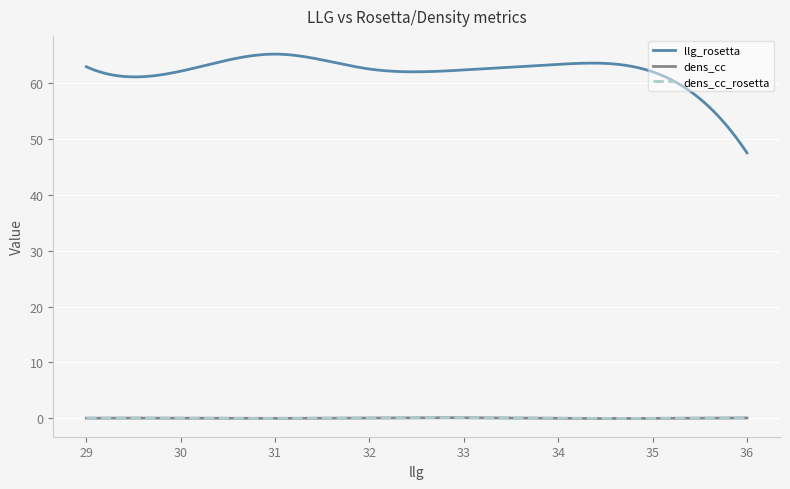

Which series has the largest total across all categories?

llg_rosetta